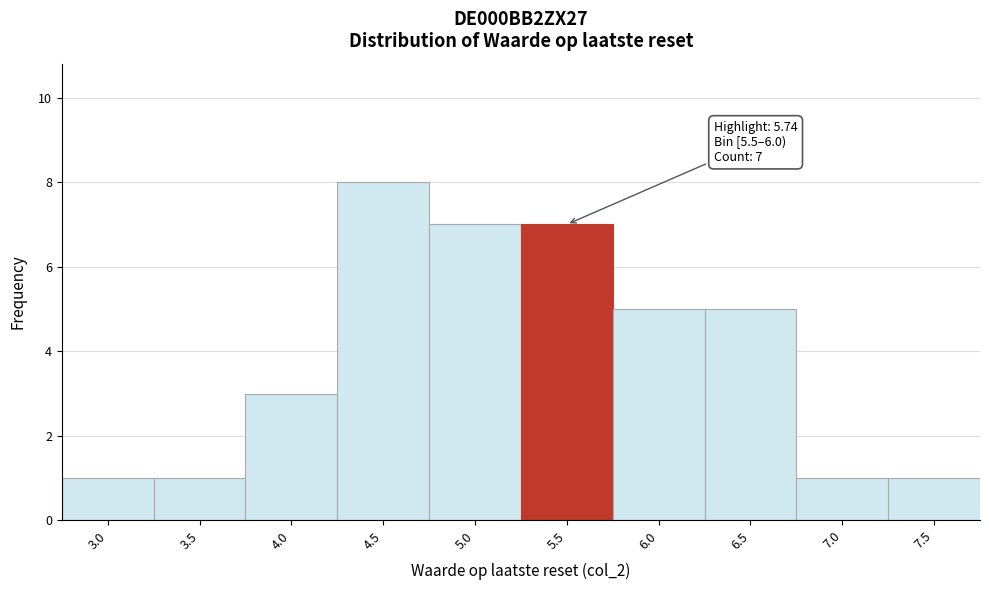

Reading left to right, what are all the values shown in this chart?

1	1	3	8	7	7	5	5	1	1